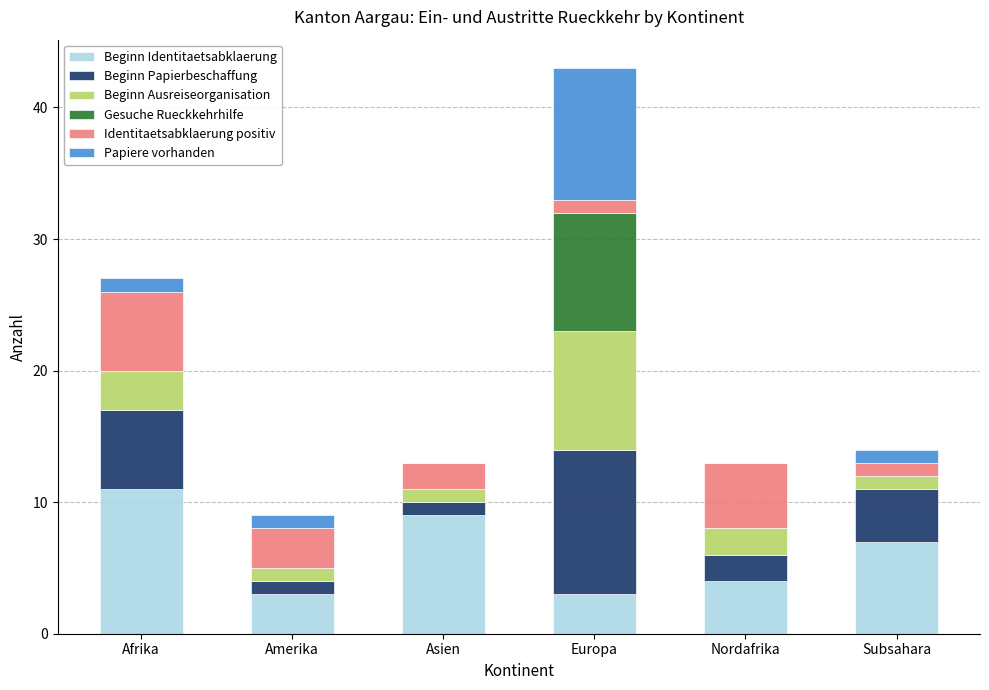

The Beginn Identitaetsabklaerung series shows 3 at Europa. True or false?

True